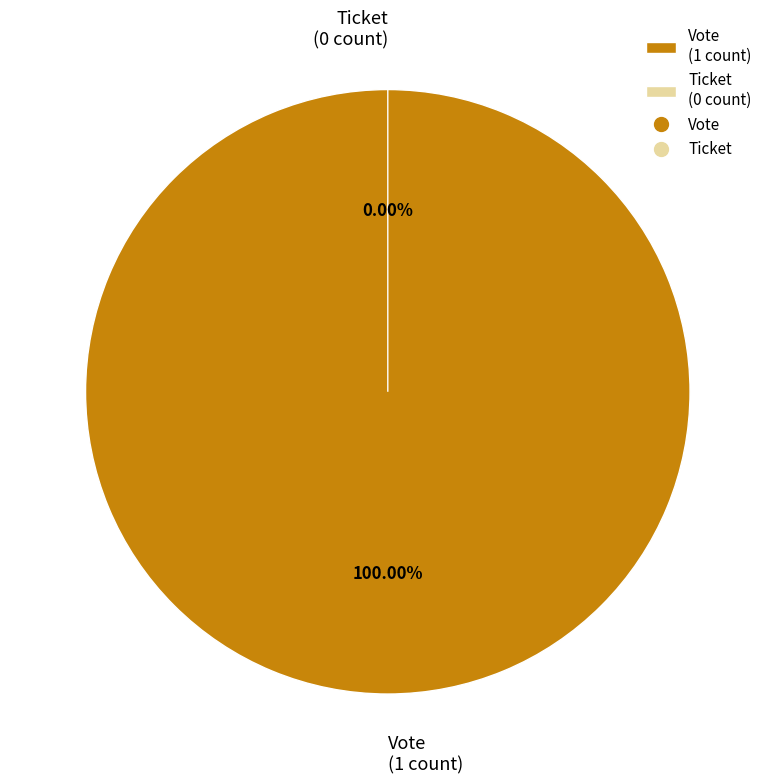

Which slice represents more than half of the pie?

Vote (io_index=1)